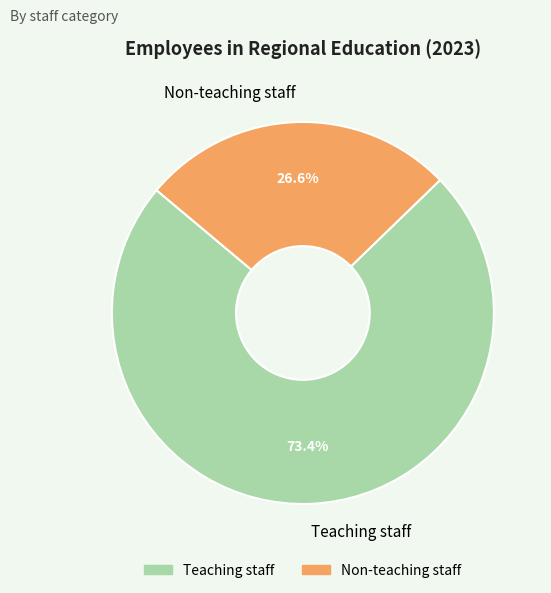

Do Teaching staff and Non-teaching staff together represent more than half of the pie?

Yes